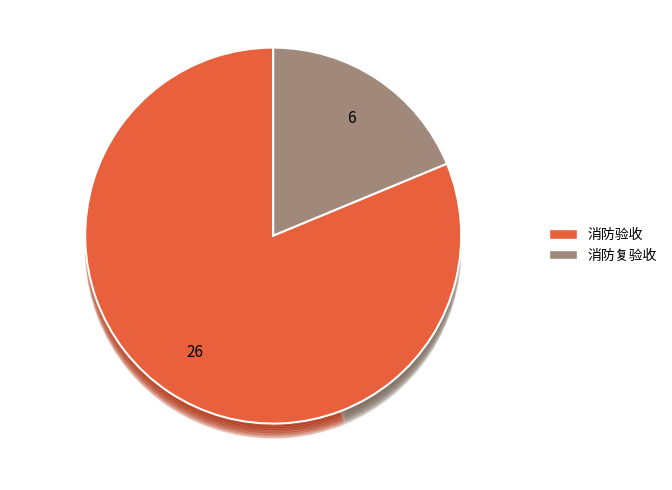

To the nearest percent, what portion does 消防复验收 represent?

19%